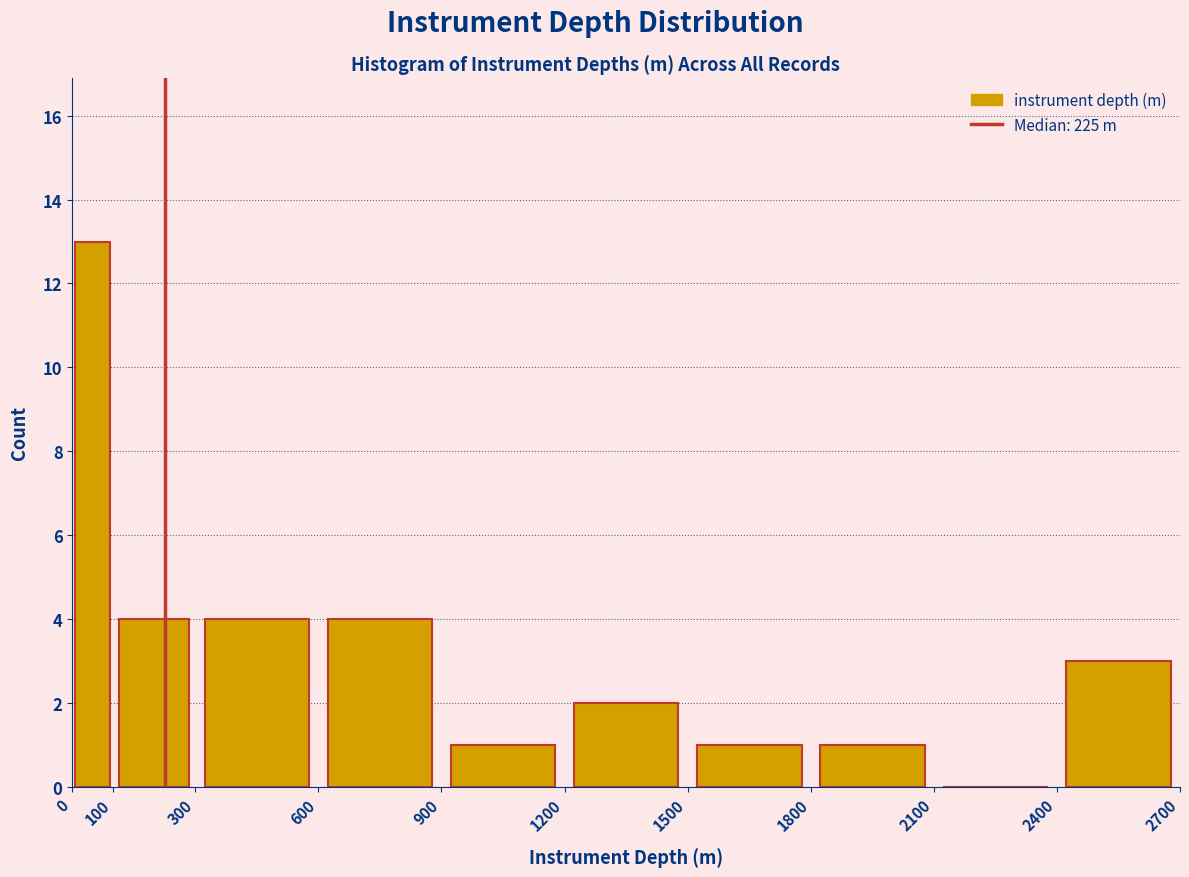

Reading left to right, list every bar in this chart as the range it spans on the x-axis followed by its height. The values are not printed on the chart, so give them approximately, as read against the axis.

0 to 100: 13
100 to 300: 4
300 to 600: 4
600 to 900: 4
900 to 1200: 1
1200 to 1500: 2
1500 to 1800: 1
1800 to 2100: 1
2100 to 2400: 0
2400 to 2700: 3